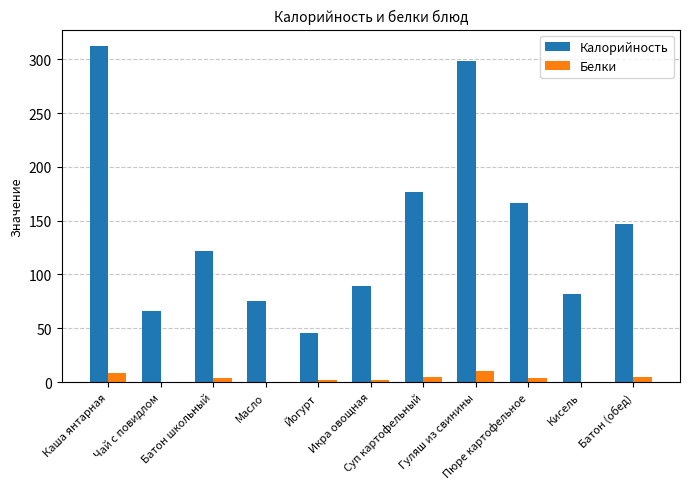

At which category does the chart reach its peak across all series?

Каша янтарная